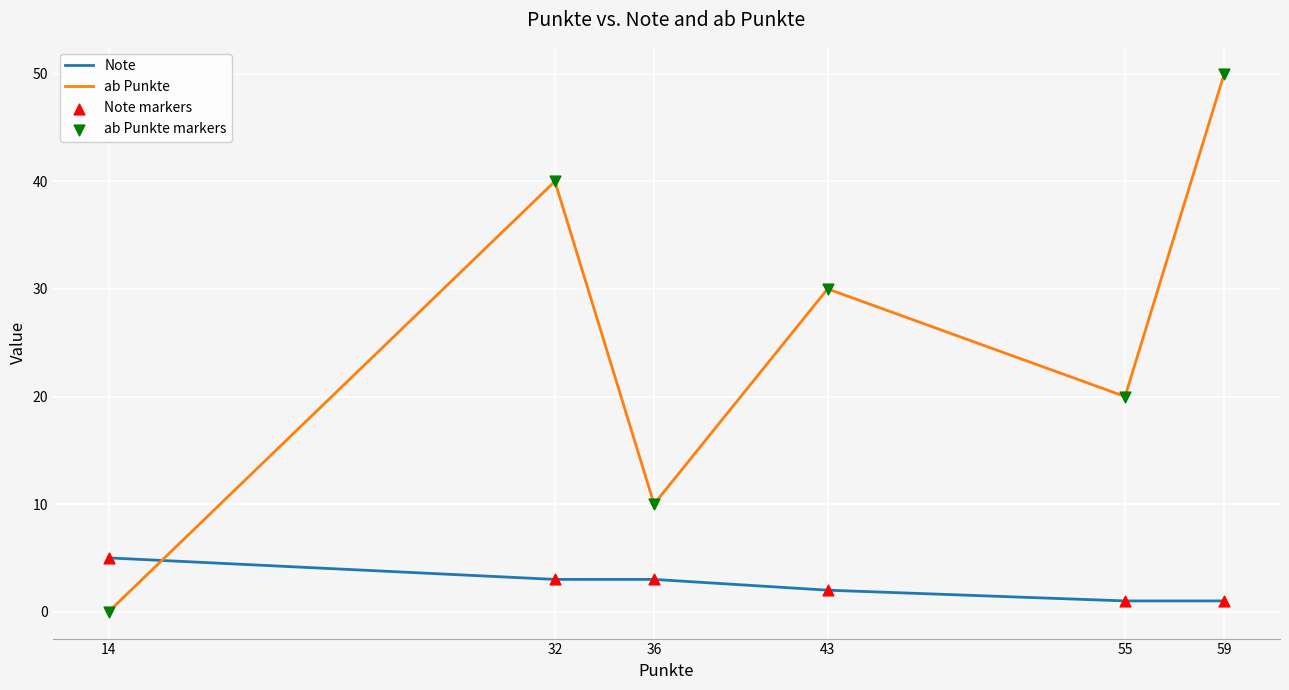

At which category is the sum across all series the highest?

59